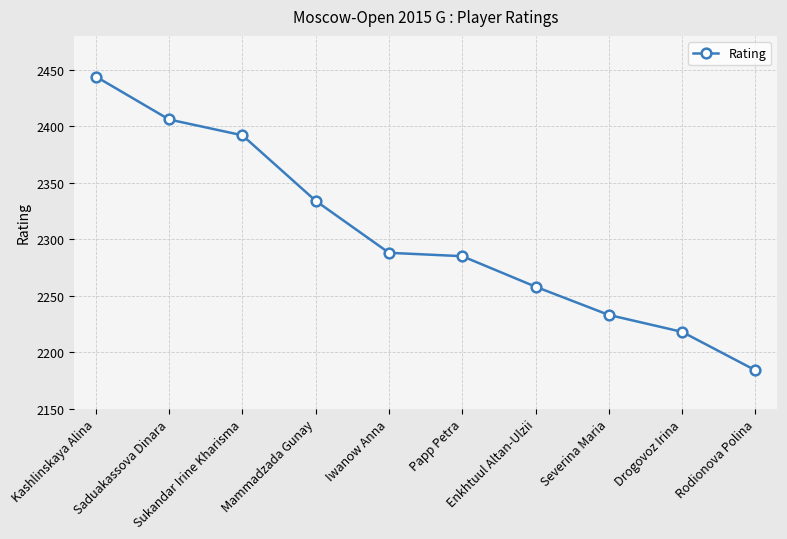

List the labels in order of value, smallest first.

Rodionova Polina, Drogovoz Irina, Severina Maria, Enkhtuul Altan-Ulzii, Papp Petra, Iwanow Anna, Mammadzada Gunay, Sukandar Irine Kharisma, Saduakassova Dinara, Kashlinskaya Alina